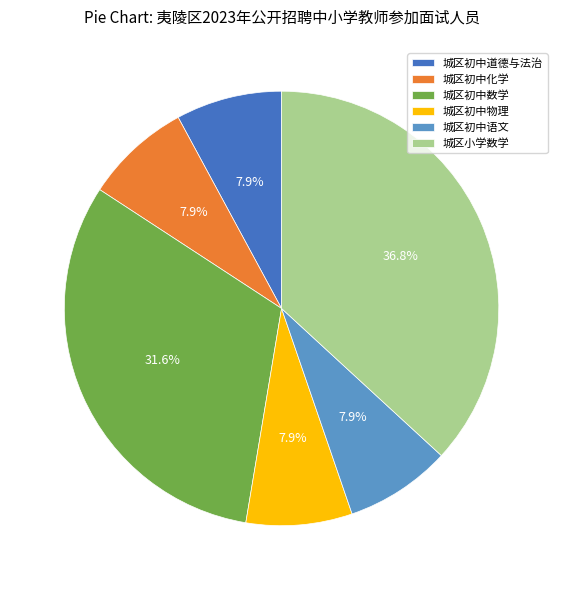

What is the total percentage of 城区初中道德与法治 and 城区初中物理?

15.8%